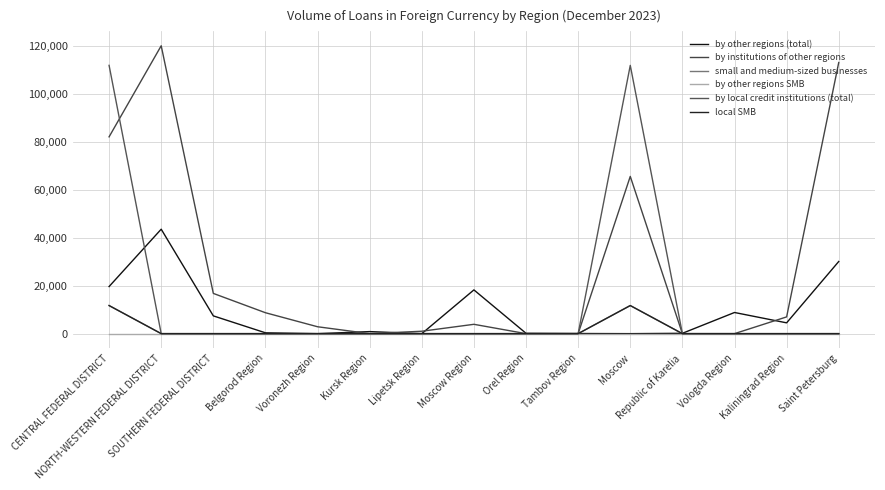

Does the chart have visible grid lines?

Yes